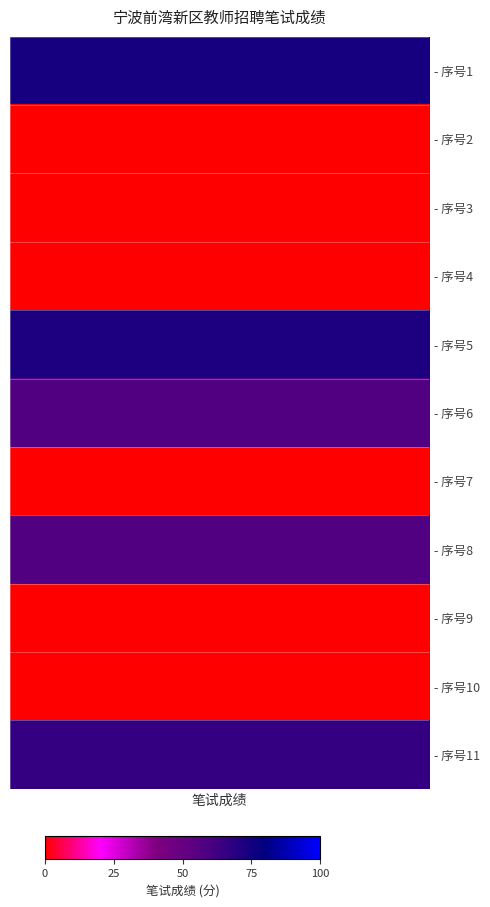

True or false: the data shows 24 at 9.

False